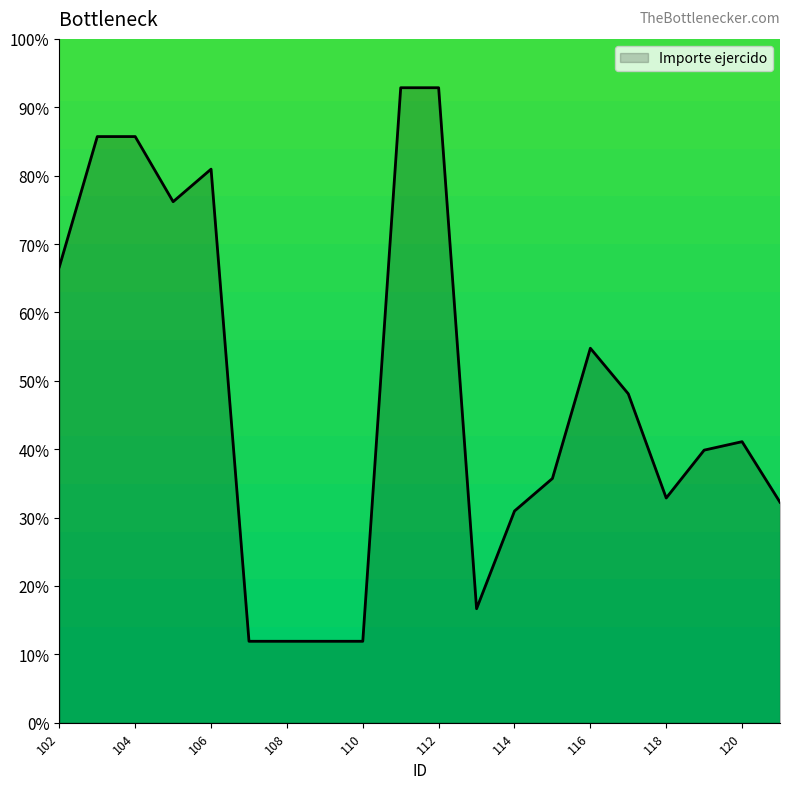

Does the chart display data point markers on the line(s)?

No